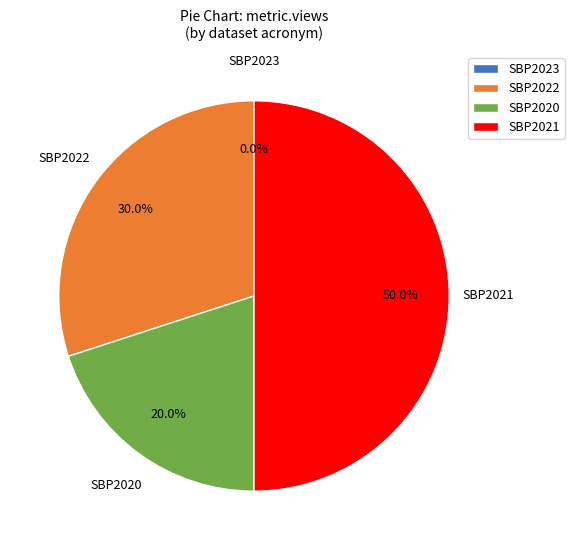

Is there a majority slice in this chart?

No